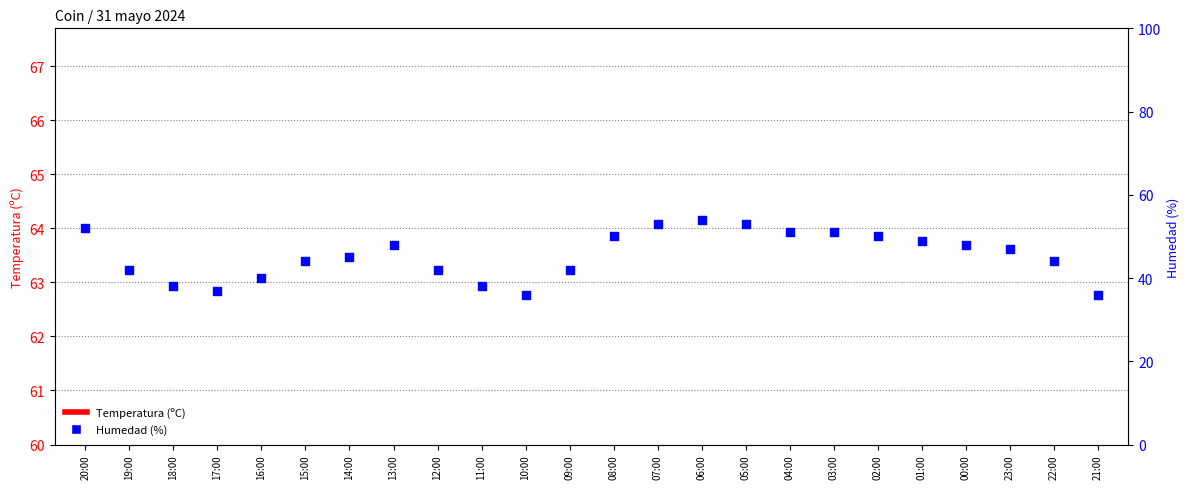

Which series has the largest Y range (max minus min)?

Humedad (%)